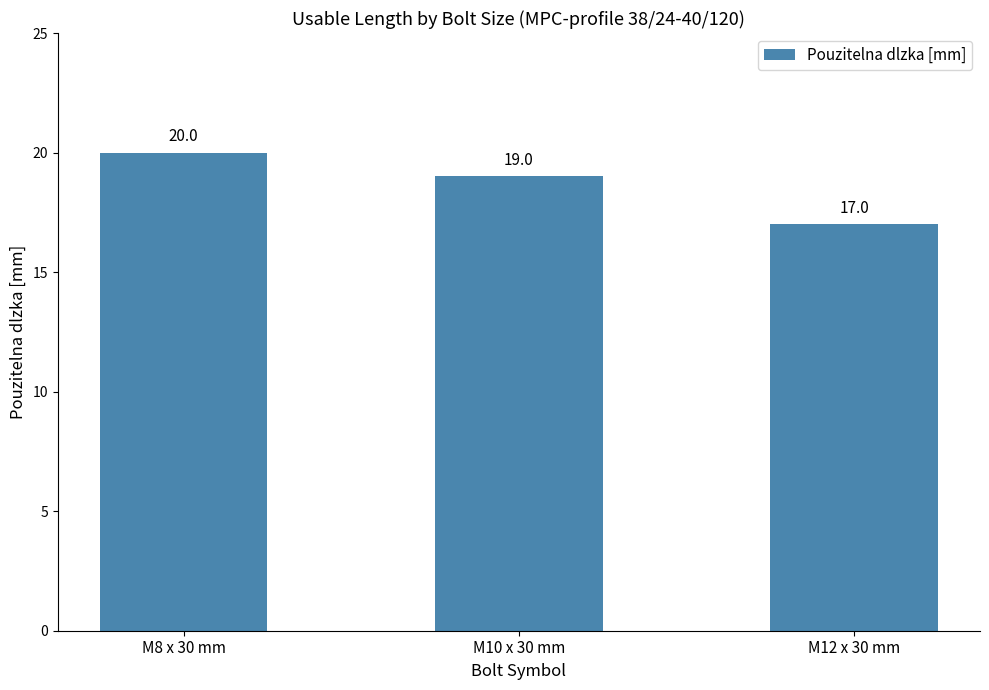

Where does the data first go above 19?

M8 x 30 mm